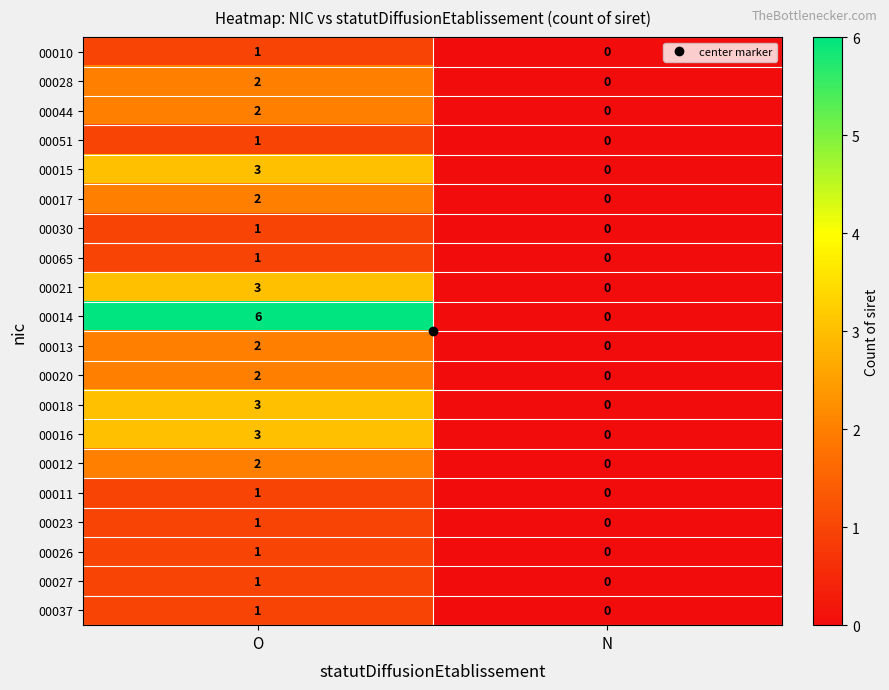

What is the difference between the maximum and minimum values in the 00018 series?

3